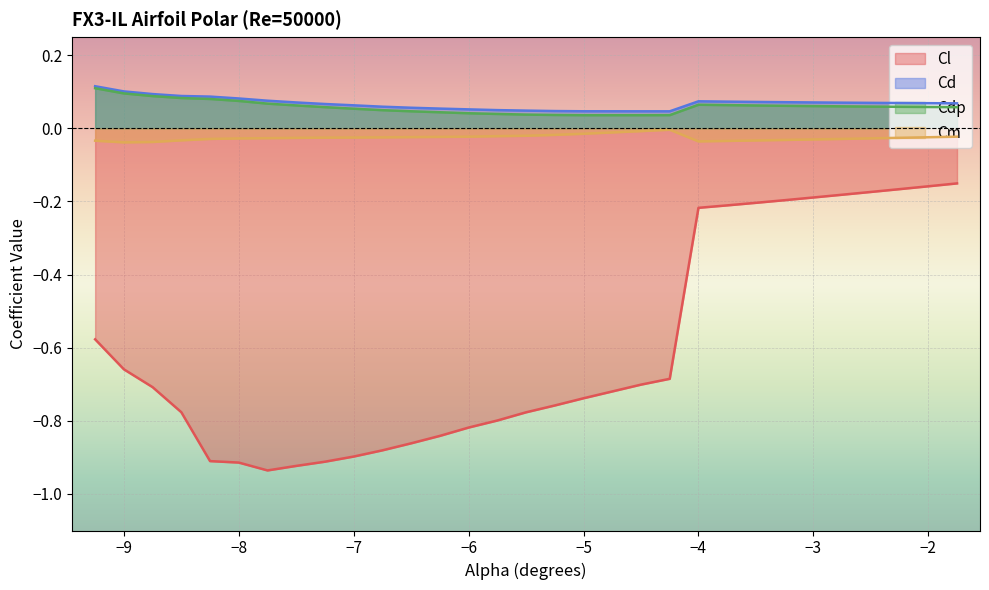

True or false: Cd and Cl intersect in this chart.

False